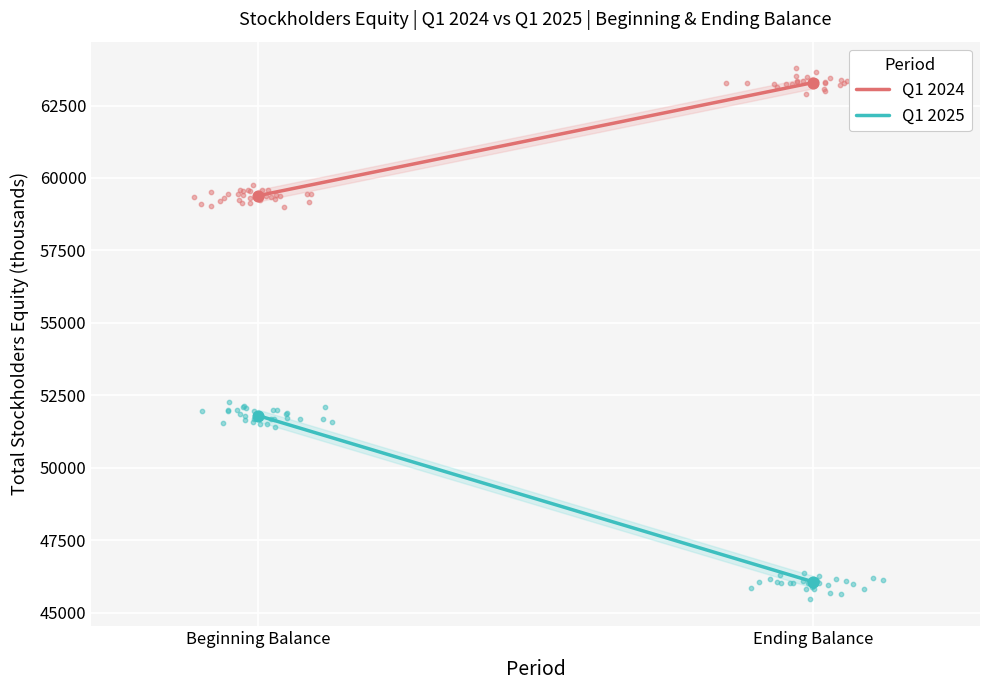

What is the total value across all series at Beginning Balance?

111193